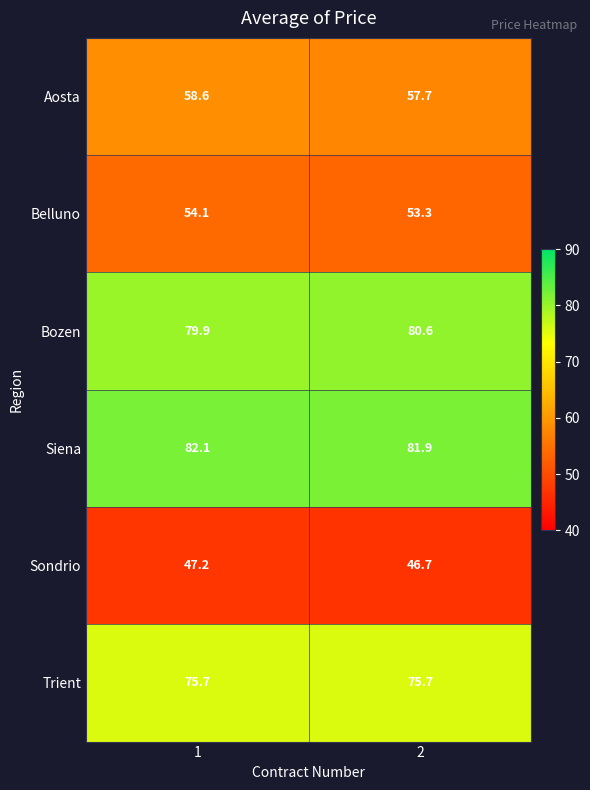

What is the spread (max minus min) of values at 2?

35.2